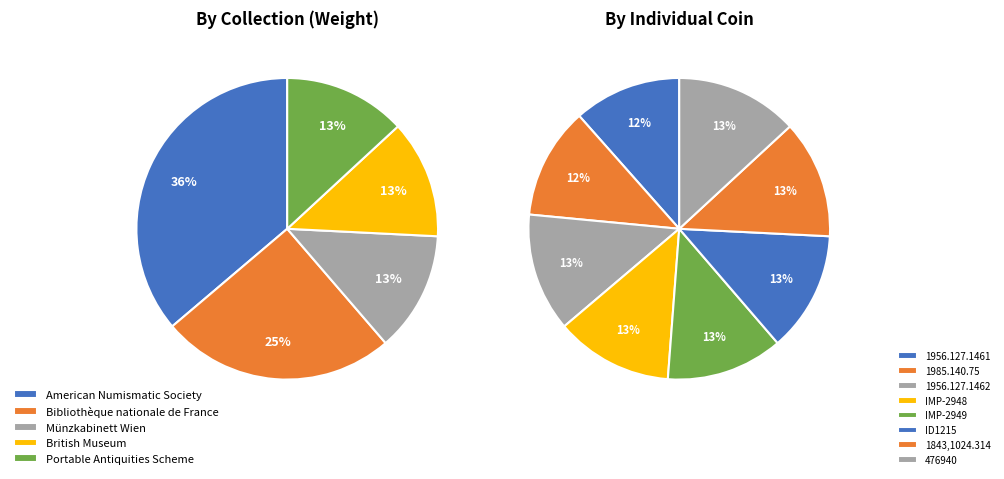

Between 1843,1024.314 and ID1215, which is larger?

ID1215